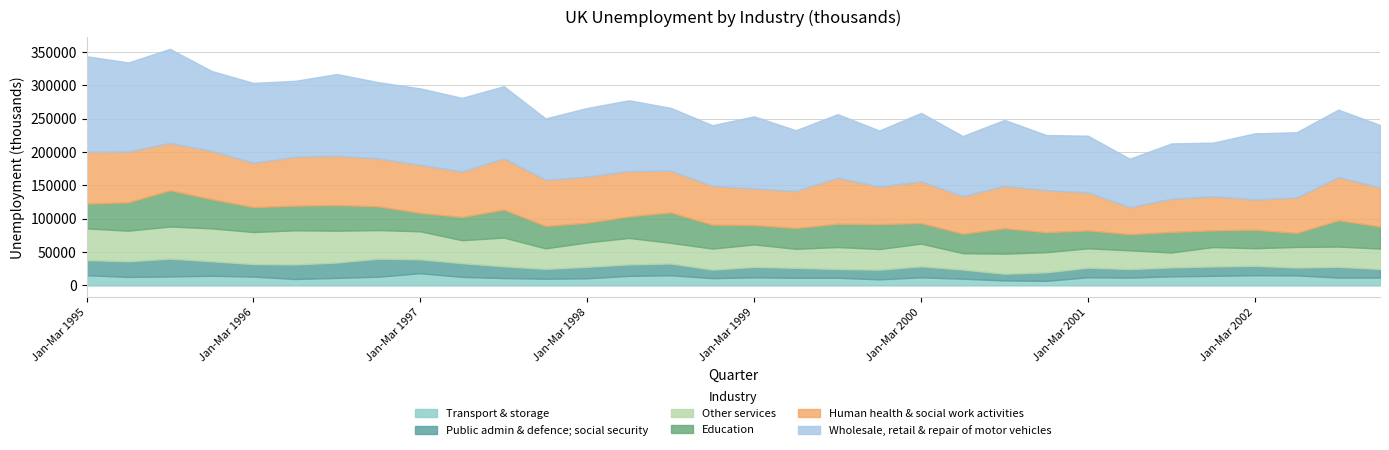

Reading left to right, what are all the values shown in this chart?

Other services: Jan-Mar 1995=47550	Apr-Jun 1995=45894	Jul-Sep 1995=48222	Oct-Dec 1995=49376	Jan-Mar 1996=48083	Apr-Jun 1996=51259	Jul-Sep 1996=47784	Oct-Dec 1996=42879	Jan-Mar 1997=42045	Apr-Jun 1997=34437	Jul-Sep 1997=43142	Oct-Dec 1997=30831	Jan-Mar 1998=36584	Apr-Jun 1998=39725	Jul-Sep 1998=30975	Oct-Dec 1998=31575	Jan-Mar 1999=33667	Apr-Jun 1999=28557	Jul-Sep 1999=32969	Oct-Dec 1999=30979	Jan-Mar 2000=34067	Apr-Jun 2000=24599	Jul-Sep 2000=30125	Oct-Dec 2000=30259	Jan-Mar 2001=28970	Apr-Jun 2001=28136	Jul-Sep 2001=22429	Oct-Dec 2001=29153	Jan-Mar 2002=26465	Apr-Jun 2002=30914	Jul-Sep 2002=30420	Oct-Dec 2002=30644
Education: Jan-Mar 1995=37145	Apr-Jun 1995=42572	Jul-Sep 1995=54280	Oct-Dec 1995=43751	Jan-Mar 1996=37380	Apr-Jun 1996=36869	Jul-Sep 1996=38398	Oct-Dec 1996=35581	Jan-Mar 1997=27495	Apr-Jun 1997=34911	Jul-Sep 1997=41927	Oct-Dec 1997=33550	Jan-Mar 1998=29566	Apr-Jun 1998=32327	Jul-Sep 1998=45503	Oct-Dec 1998=35897	Jan-Mar 1999=29106	Apr-Jun 1999=31258	Jul-Sep 1999=34982	Oct-Dec 1999=37264	Jan-Mar 2000=30888	Apr-Jun 2000=29194	Jul-Sep 2000=38049	Oct-Dec 2000=29998	Jan-Mar 2001=26959	Apr-Jun 2001=24125	Jul-Sep 2001=30783	Oct-Dec 2001=25071	Jan-Mar 2002=27666	Apr-Jun 2002=20978	Jul-Sep 2002=39425	Oct-Dec 2002=33229
Human health & social work activities: Jan-Mar 1995=77556	Apr-Jun 1995=76226	Jul-Sep 1995=71101	Oct-Dec 1995=72421	Jan-Mar 1996=66507	Apr-Jun 1996=73531	Jul-Sep 1996=74110	Oct-Dec 1996=71880	Jan-Mar 1997=72156	Apr-Jun 1997=68116	Jul-Sep 1997=76921	Oct-Dec 1997=69467	Jan-Mar 1998=68967	Apr-Jun 1998=68058	Jul-Sep 1998=62634	Oct-Dec 1998=58333	Jan-Mar 1999=54848	Apr-Jun 1999=55636	Jul-Sep 1999=68934	Oct-Dec 1999=56363	Jan-Mar 2000=62505	Apr-Jun 2000=56317	Jul-Sep 2000=63690	Oct-Dec 2000=63115	Jan-Mar 2001=57008	Apr-Jun 2001=40552	Jul-Sep 2001=49772	Oct-Dec 2001=51059	Jan-Mar 2002=45455	Apr-Jun 2002=53295	Jul-Sep 2002=64667	Oct-Dec 2002=58588
Public admin & defence; social security: Jan-Mar 1995=22669	Apr-Jun 1995=23451	Jul-Sep 1995=26682	Oct-Dec 1995=21667	Jan-Mar 1996=18723	Apr-Jun 1996=21760	Jul-Sep 1996=23021	Oct-Dec 1996=26964	Jan-Mar 1997=20773	Apr-Jun 1997=20564	Jul-Sep 1997=17592	Oct-Dec 1997=14765	Jan-Mar 1998=17125	Apr-Jun 1998=17180	Jul-Sep 1998=17660	Oct-Dec 1998=12732	Jan-Mar 1999=15614	Apr-Jun 1999=14829	Jul-Sep 1999=13075	Oct-Dec 1999=14505	Jan-Mar 2000=16491	Apr-Jun 2000=13689	Jul-Sep 2000=10007	Oct-Dec 2000=12741	Jan-Mar 2001=14357	Apr-Jun 2001=12787	Jul-Sep 2001=13340	Oct-Dec 2001=14007	Jan-Mar 2002=14004	Apr-Jun 2002=11754	Jul-Sep 2002=16070	Oct-Dec 2002=12838
Wholesale, retail & repair of motor vehicles: Jan-Mar 1995=143431	Apr-Jun 1995=133518	Jul-Sep 1995=141011	Oct-Dec 1995=119771	Jan-Mar 1996=119761	Apr-Jun 1996=113723	Jul-Sep 1996=122415	Oct-Dec 1996=114267	Jan-Mar 1997=114679	Apr-Jun 1997=110452	Jul-Sep 1997=108183	Oct-Dec 1997=91847	Jan-Mar 1998=103109	Apr-Jun 1998=106072	Jul-Sep 1998=94287	Oct-Dec 1998=90828	Jan-Mar 1999=108172	Apr-Jun 1999=90963	Jul-Sep 1999=95375	Oct-Dec 1999=84057	Jan-Mar 2000=102703	Apr-Jun 2000=90212	Jul-Sep 2000=98823	Oct-Dec 2000=82604	Jan-Mar 2001=84906	Apr-Jun 2001=72628	Jul-Sep 2001=82983	Oct-Dec 2001=80423	Jan-Mar 2002=99100	Apr-Jun 2002=97753	Jul-Sep 2002=101242	Oct-Dec 2002=93555
Transport & storage: Jan-Mar 1995=15312	Apr-Jun 1995=12734	Jul-Sep 1995=13458	Oct-Dec 1995=14531	Jan-Mar 1996=13250	Apr-Jun 1996=9676	Jul-Sep 1996=11290	Oct-Dec 1996=13146	Jan-Mar 1997=18324	Apr-Jun 1997=12806	Jul-Sep 1997=11054	Oct-Dec 1997=10008	Jan-Mar 1998=10791	Apr-Jun 1998=14306	Jul-Sep 1998=15245	Oct-Dec 1998=10934	Jan-Mar 1999=12160	Apr-Jun 1999=11486	Jul-Sep 1999=11540	Oct-Dec 1999=9110	Jan-Mar 2000=12140	Apr-Jun 2000=10075	Jul-Sep 2000=7517	Oct-Dec 2000=6871	Jan-Mar 2001=12291	Apr-Jun 2001=11737	Jul-Sep 2001=13645	Oct-Dec 2001=14400	Jan-Mar 2002=15362	Apr-Jun 2002=15034	Jul-Sep 2002=11783	Oct-Dec 2002=11780